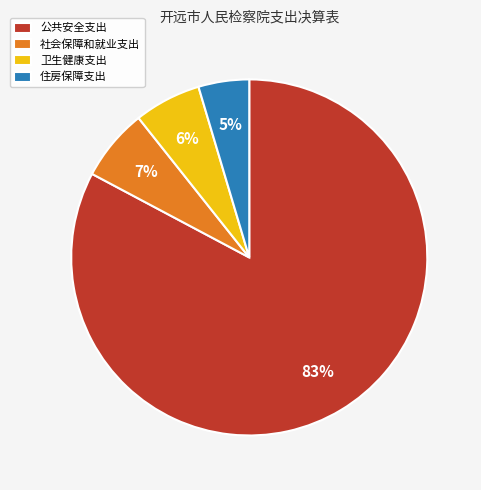

Is there a majority slice in this chart?

Yes